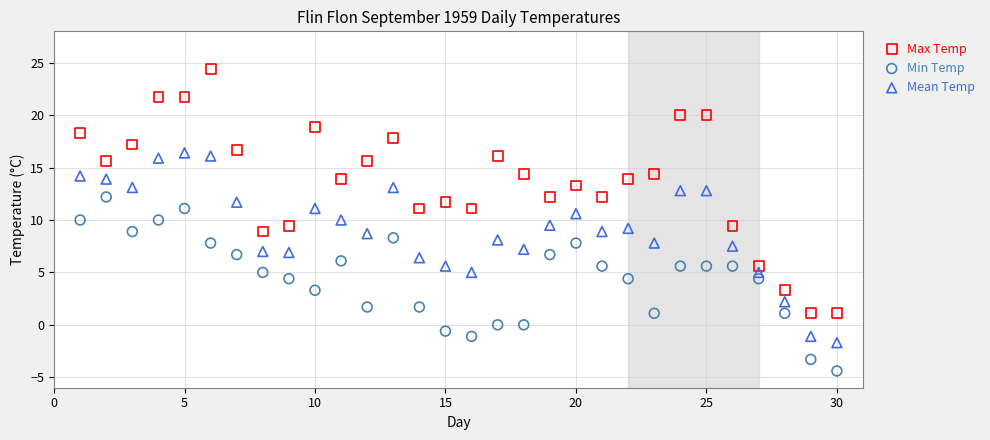

Which series reaches the maximum Y coordinate?

Max Temp